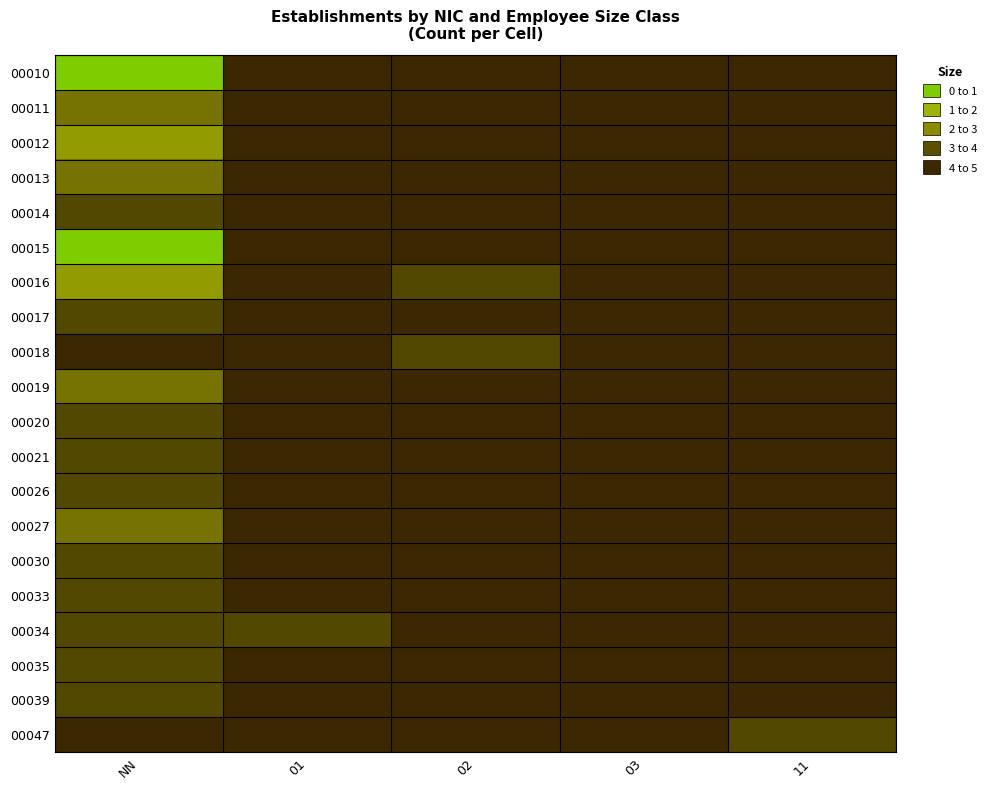

At how many categories does at least one series exceed 4?

1